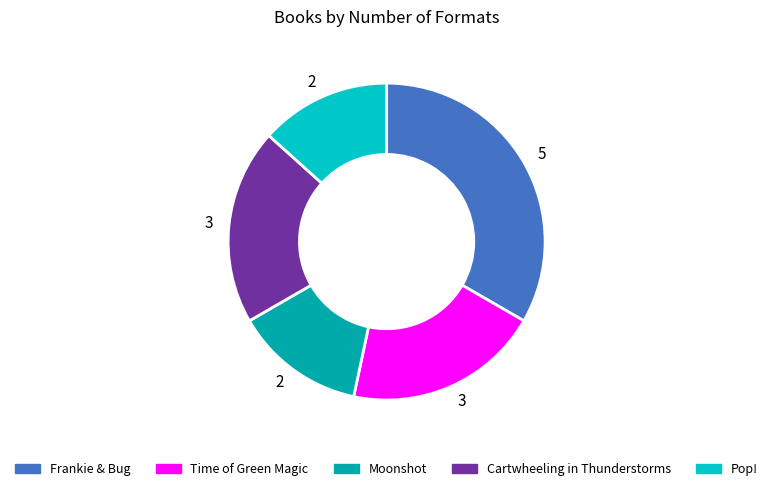

The Frankie & Bug slice represents 33% of the pie. True or false?

True